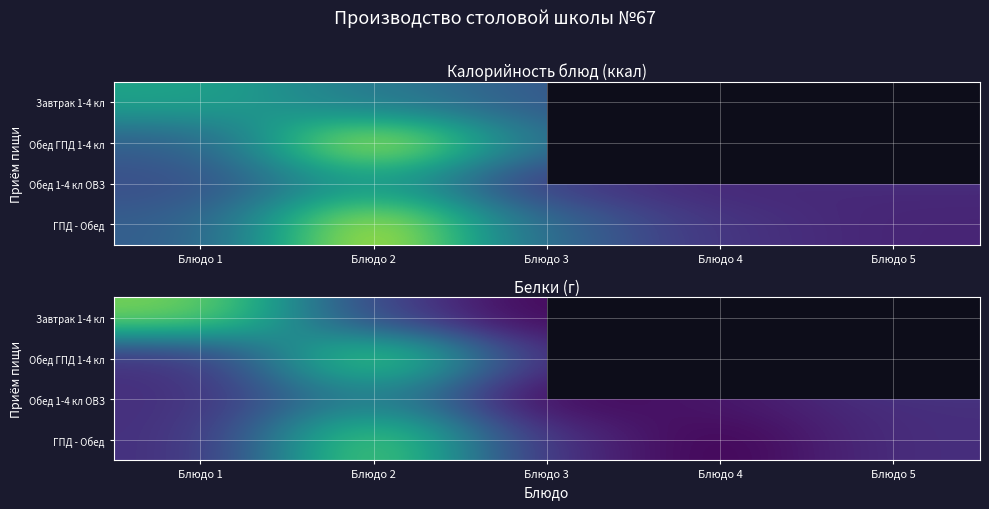

Where does the Обед 1-4 кл ОВЗ series first go above 2?

Блюдо 2